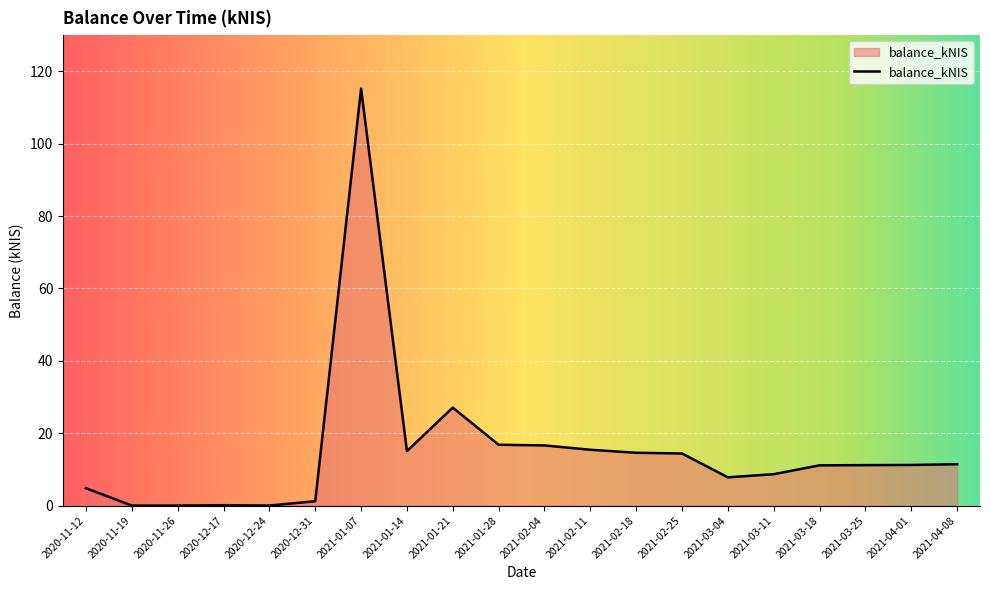

Which category has the highest value across all series?

2021-01-07